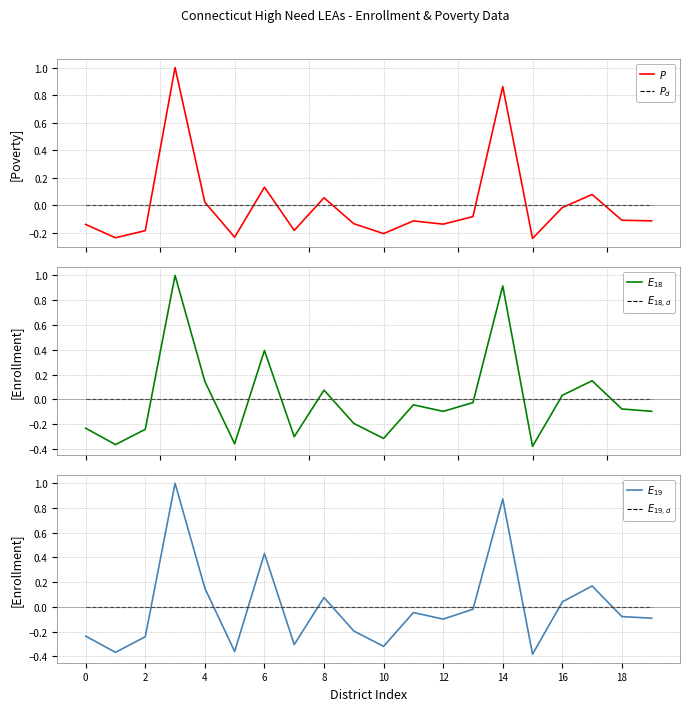

What is the maximum value shown in the chart?

1.0